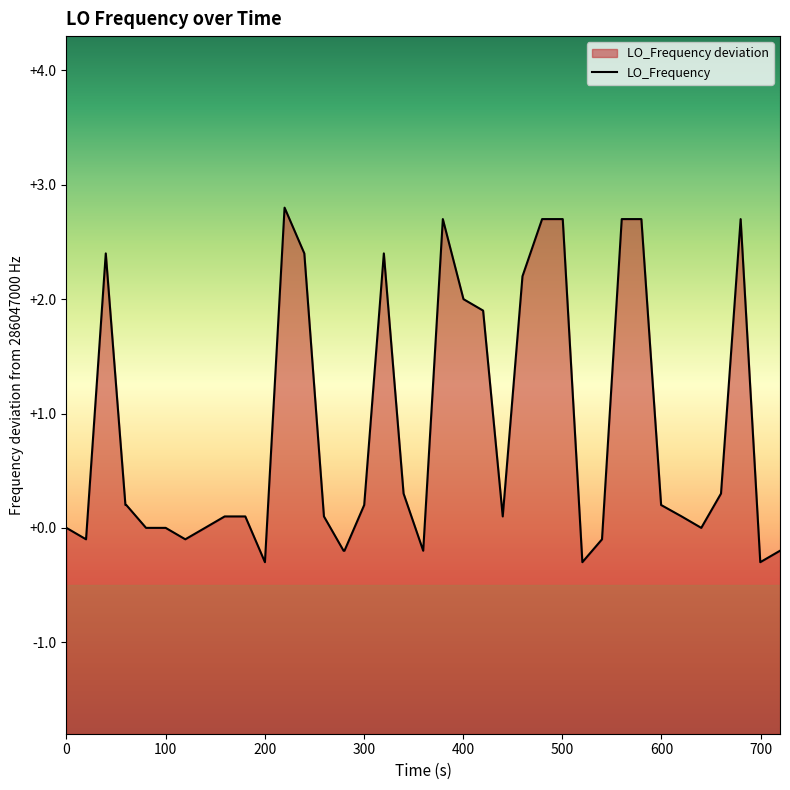

Does the chart have visible grid lines?

No